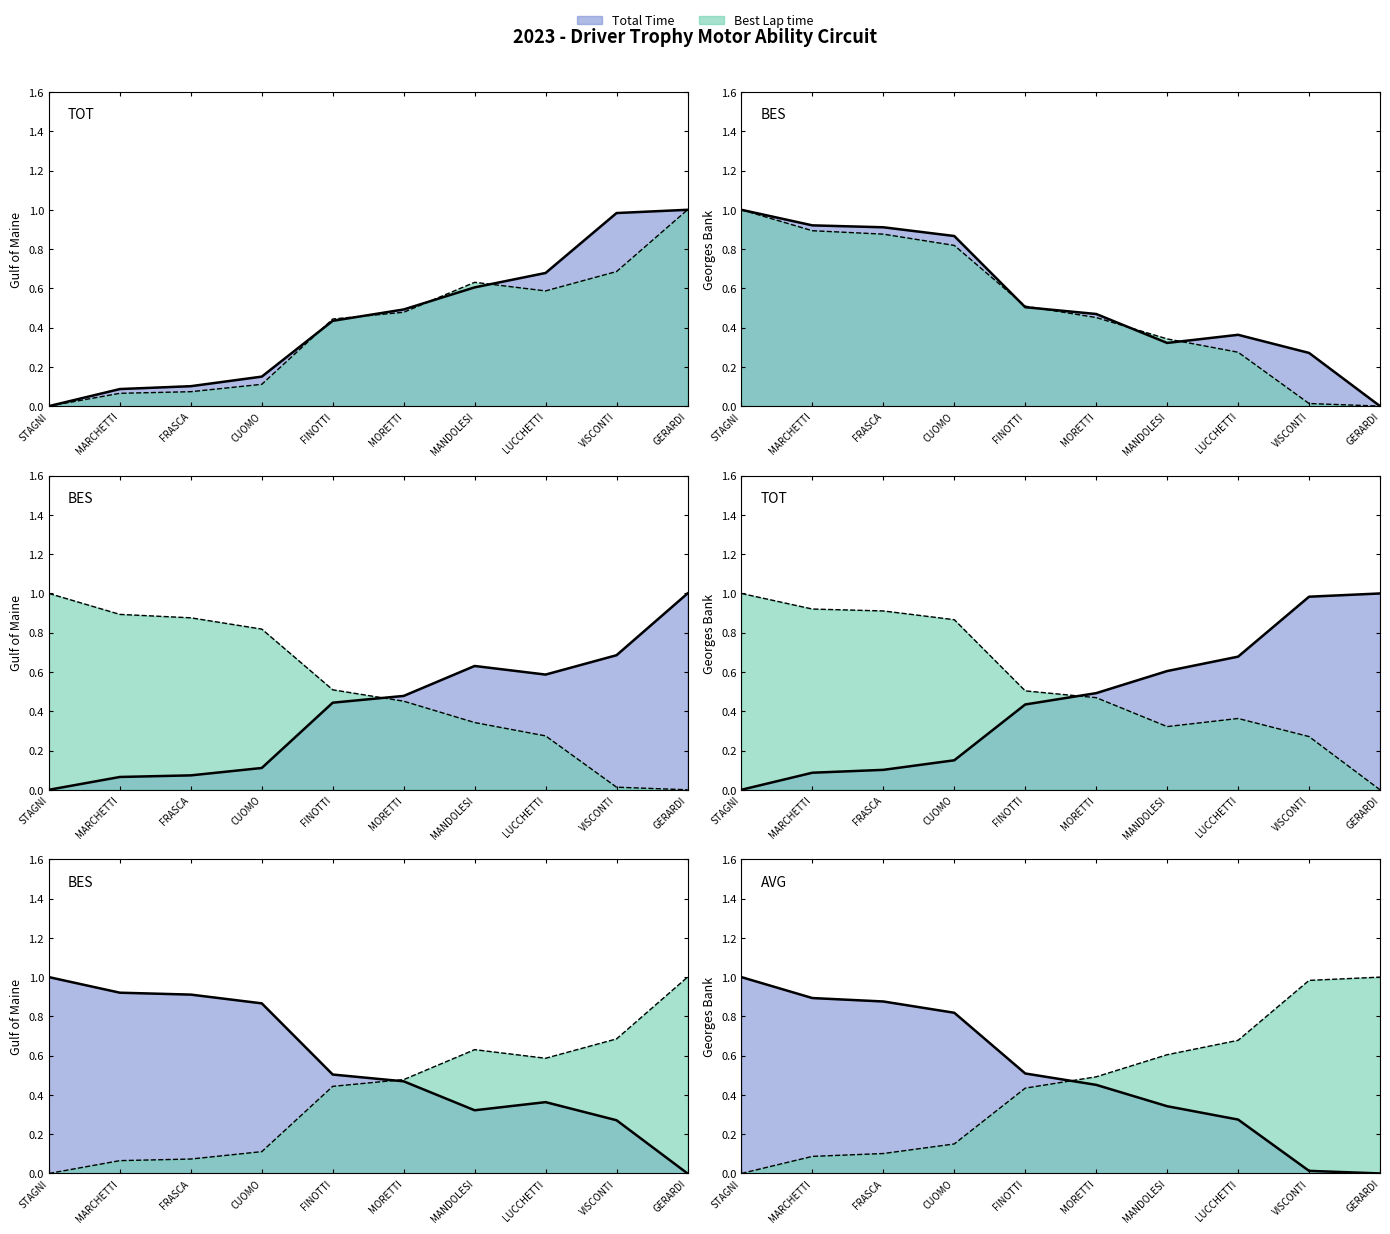

What position from the right is STAGNI?

10